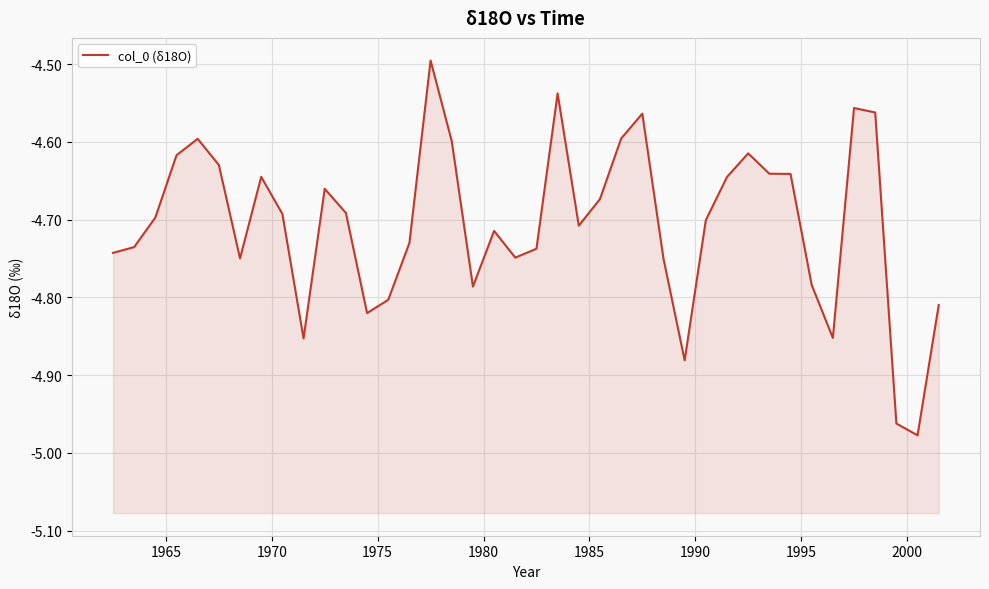

What is the average value?

-4.7